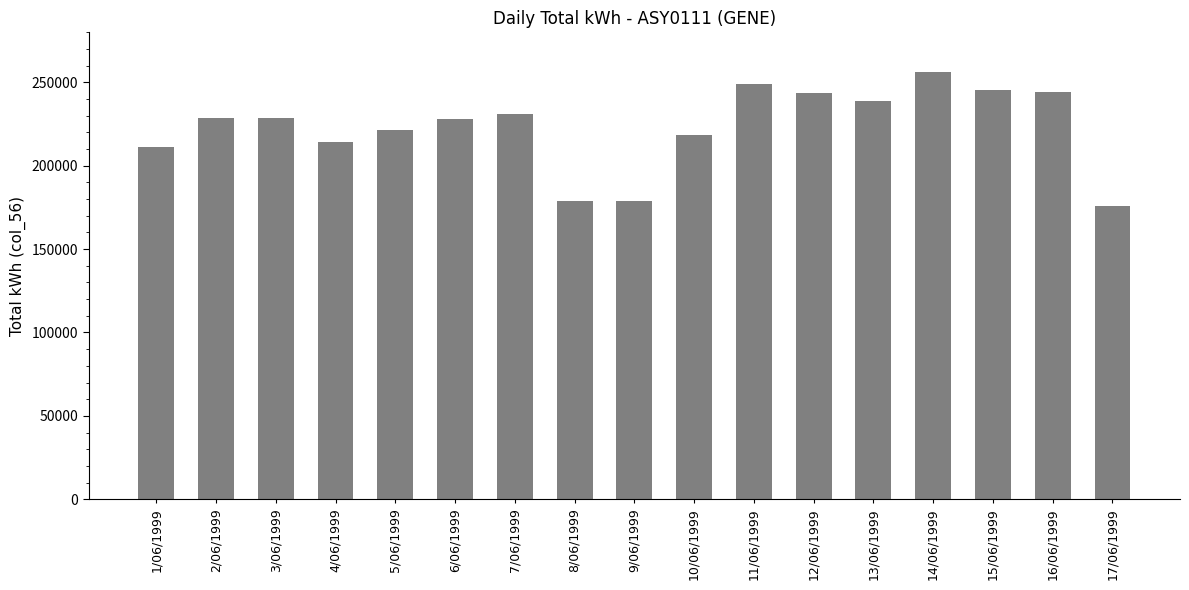

The value at 3/06/1999 is 306941. True or false?

False